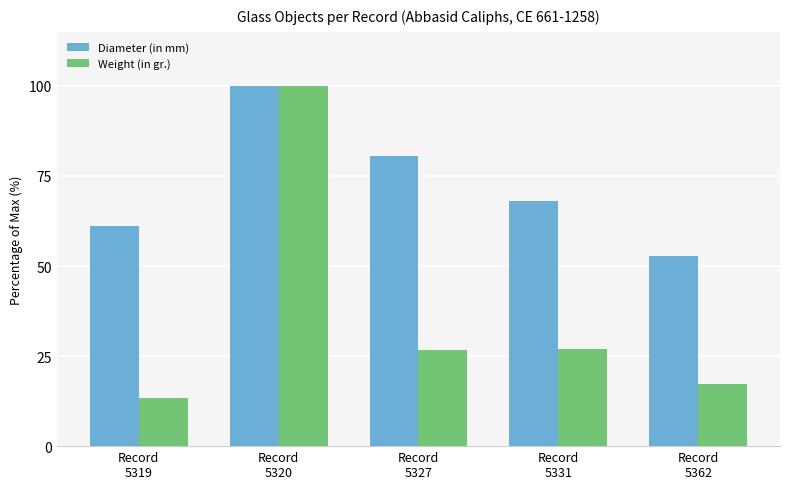

Does the chart contain stacked bars?

No